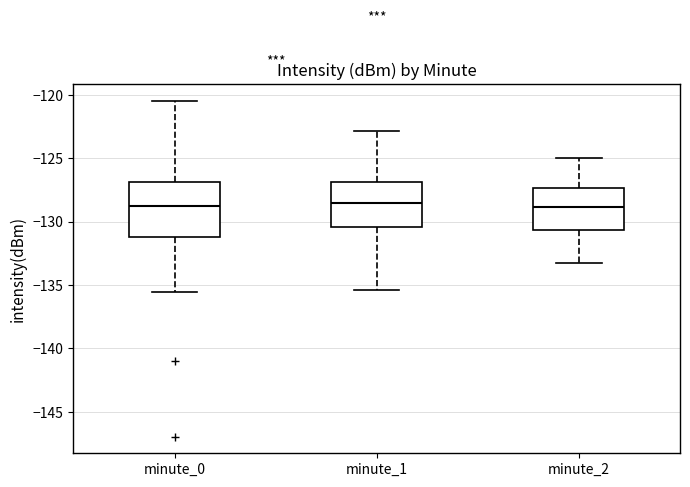

Reading left to right, read every box against the y-axis: the position of its median line, the range the box covers, and the ends of its whiskers. The values are not printed on the chart, so give them approximately, as read against the axis.

minute_0: median -128.5, box -131.0 to -127.0, whiskers -135.5 to -120.5
minute_1: median -128.5, box -130.5 to -127.0, whiskers -135.5 to -123.0
minute_2: median -129.0, box -130.5 to -127.5, whiskers -133.0 to -125.0